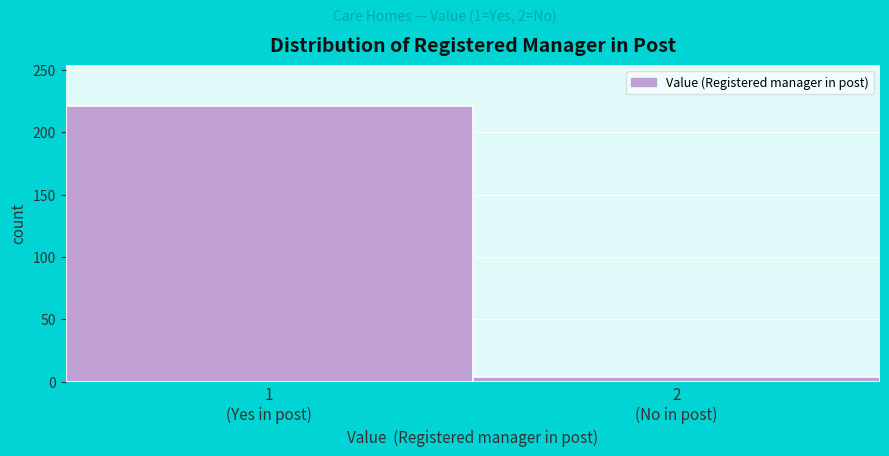

Reading right to left, list all the values displayed in this chart.

4	221